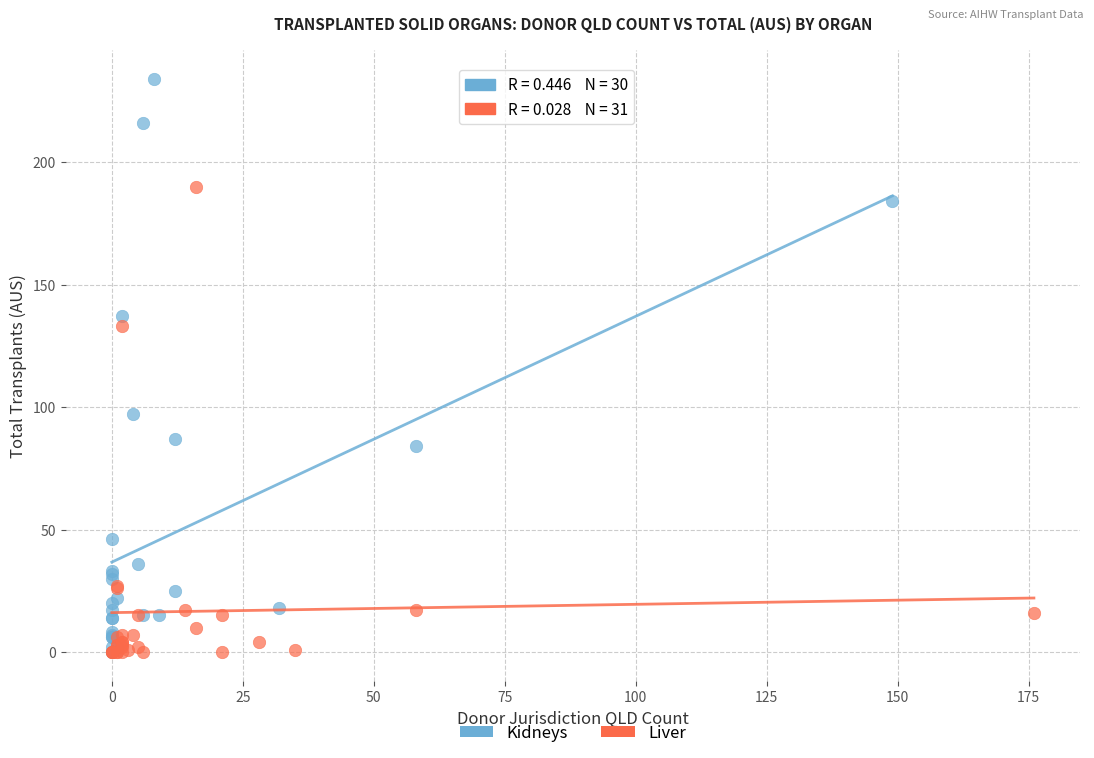

Which series contains the highest Y value?

Kidneys